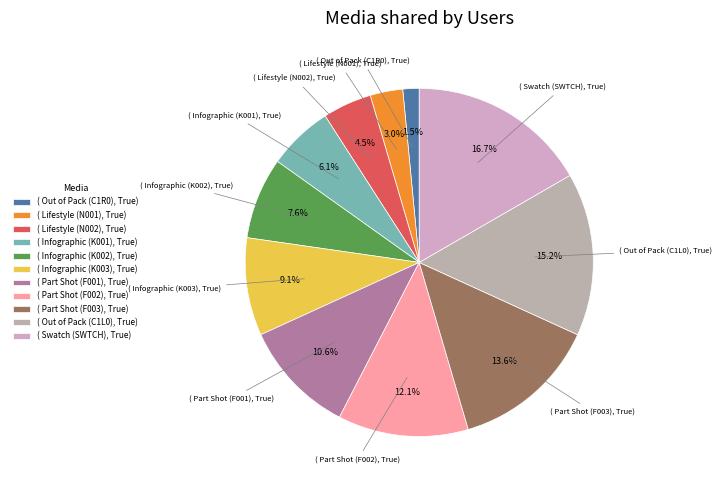

Rank the categories by value from lowest to highest.

( Out of Pack (C1R0), True), ( Lifestyle (N001), True), ( Lifestyle (N002), True), ( Infographic (K001), True), ( Infographic (K002), True), ( Infographic (K003), True), ( Part Shot (F001), True), ( Part Shot (F002), True), ( Part Shot (F003), True), ( Out of Pack (C1L0), True), ( Swatch (SWTCH), True)